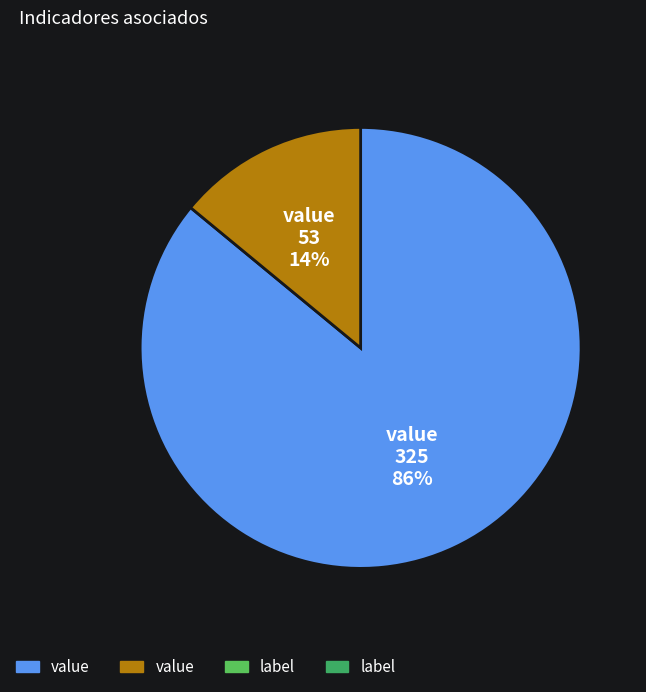

To the nearest percent, what is the average slice percentage?

50%